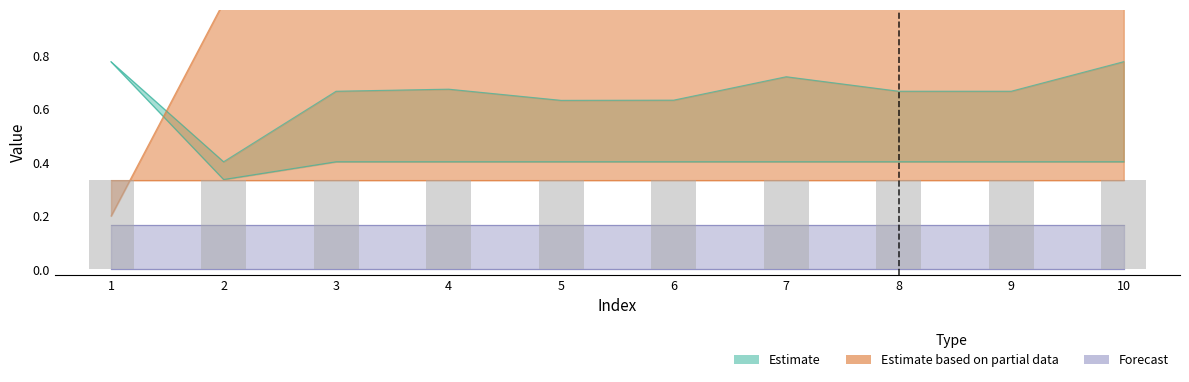

Which category has the lowest value across all series?

1